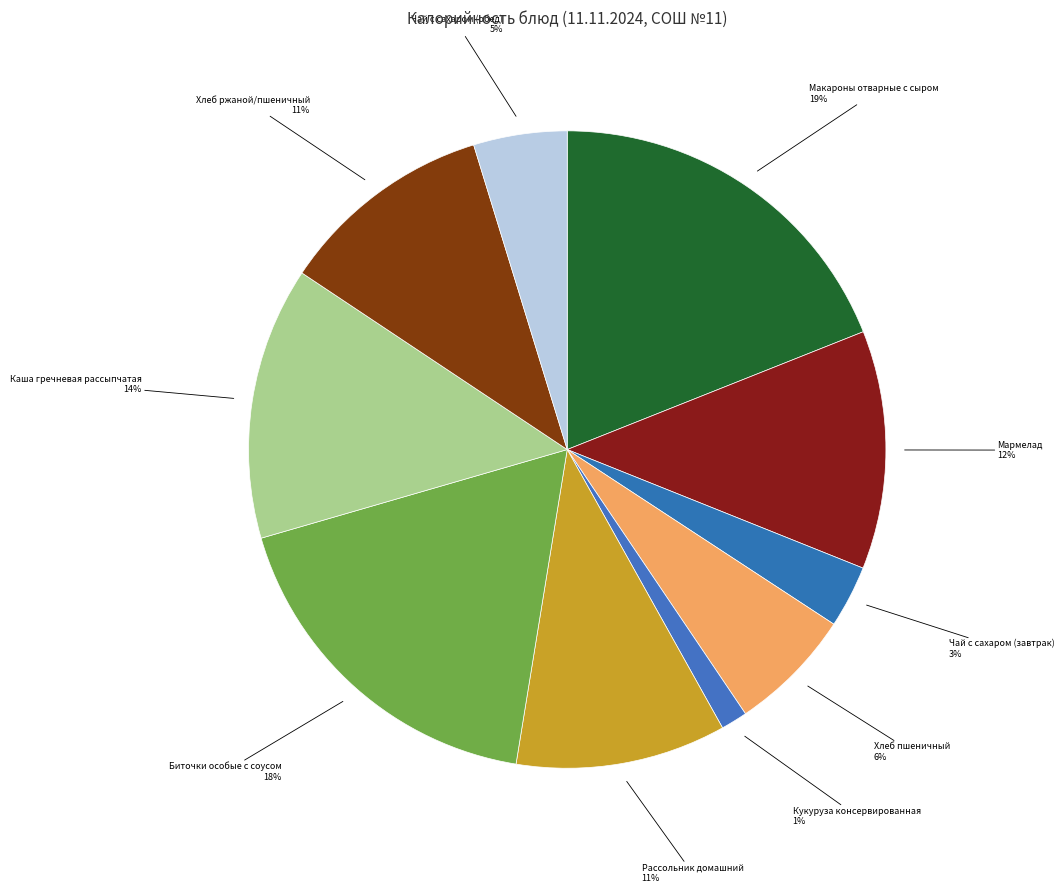

Which slice is the smallest?

Кукуруза консервированная